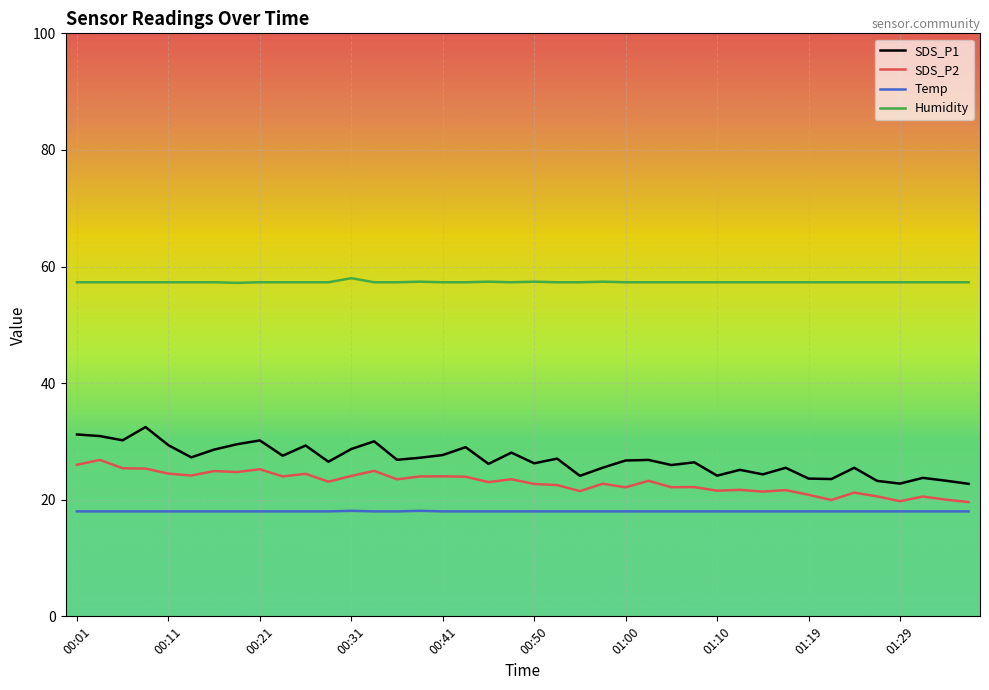

Which series has the largest range (max minus min)?

SDS_P1